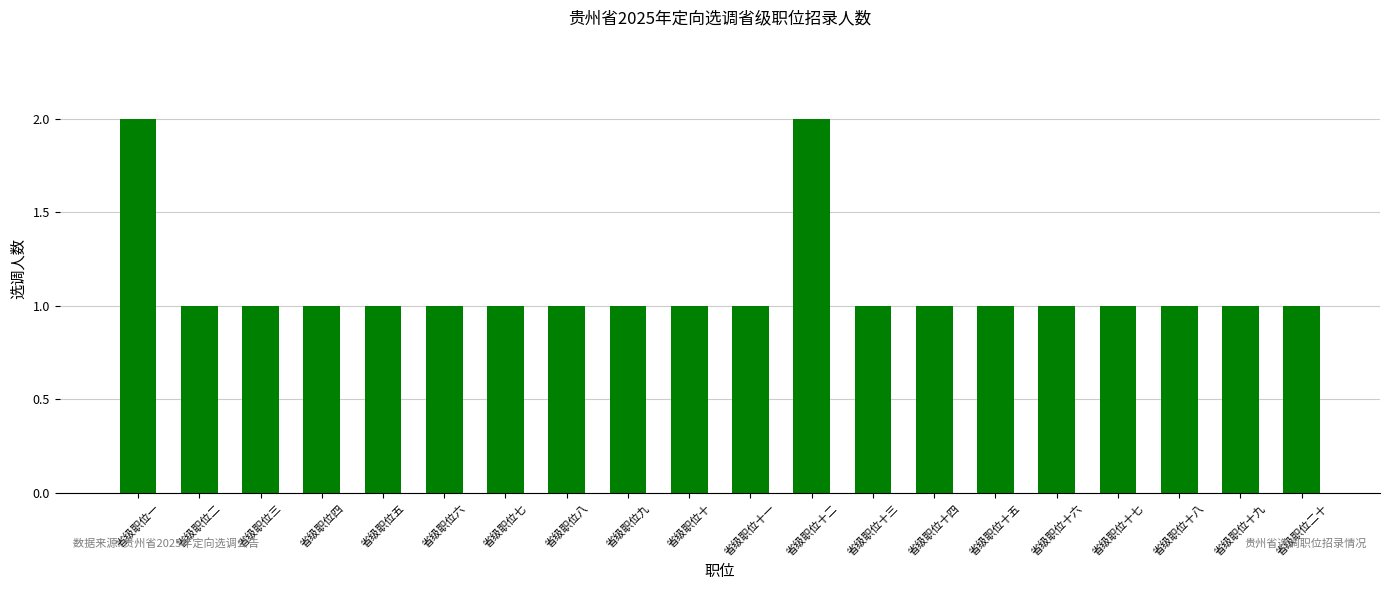

Count the number of categories in the chart.

20